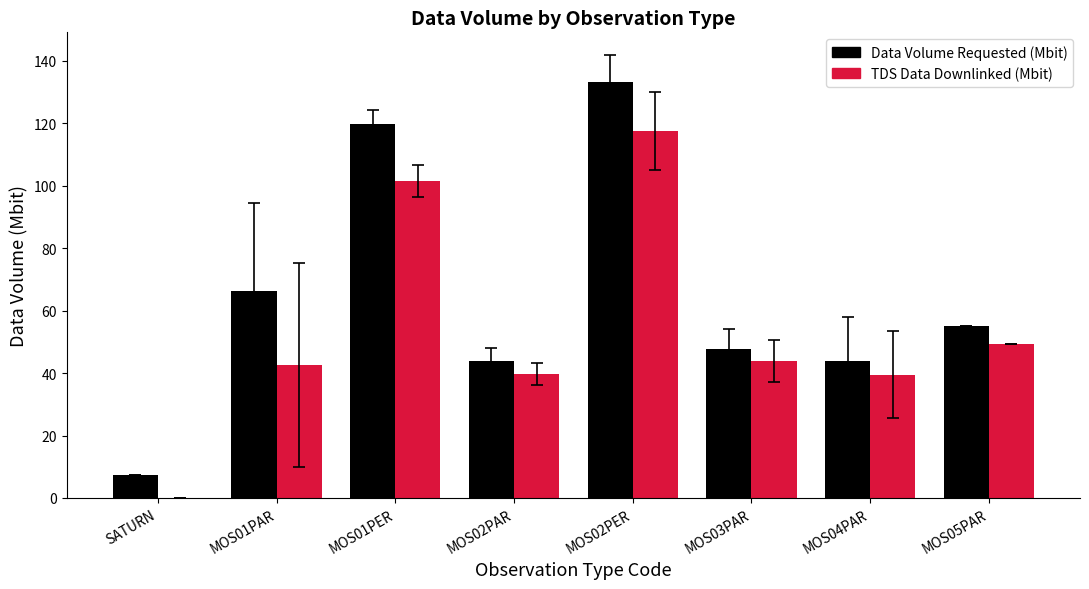

What are all the series names shown in the legend?

Data Volume Requested (Mbit), TDS Data Downlinked (Mbit)